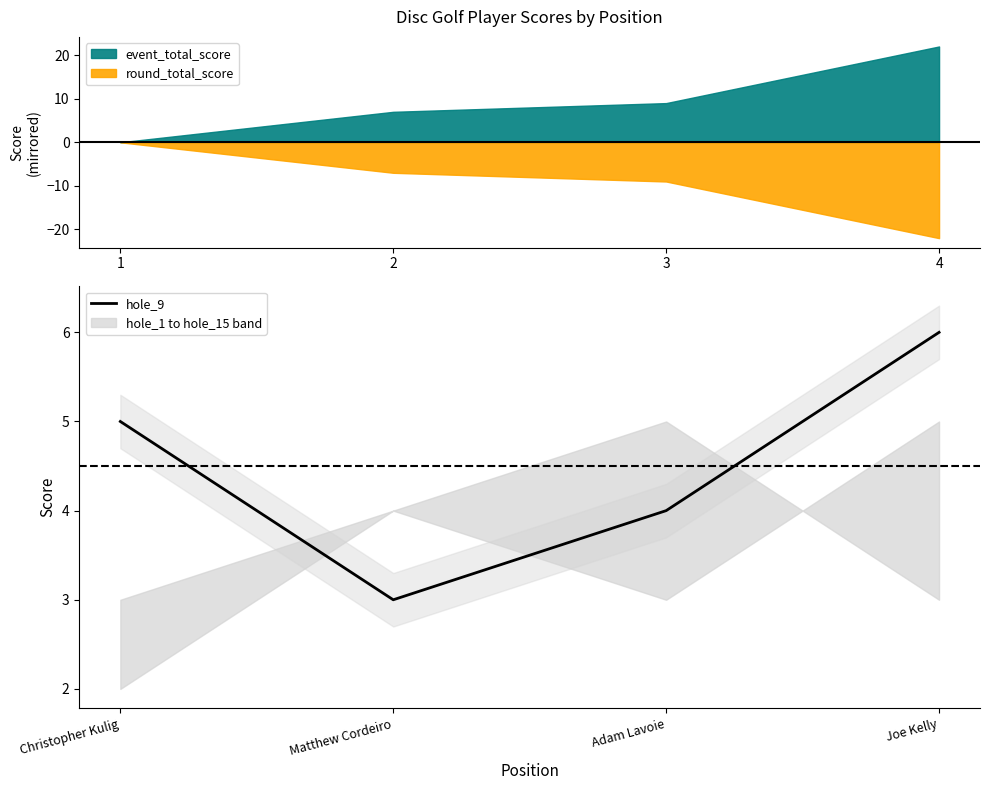

How many lines are shown in the chart?

1